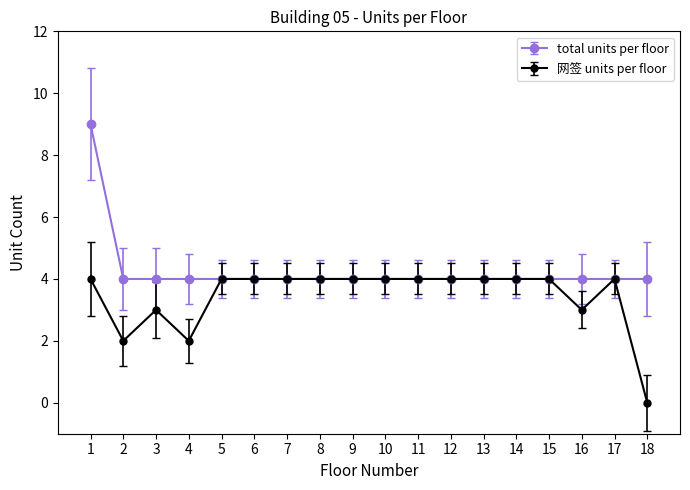

Is the value of total units per floor at 8 greater than the value of 网签 units per floor at 16?

Yes